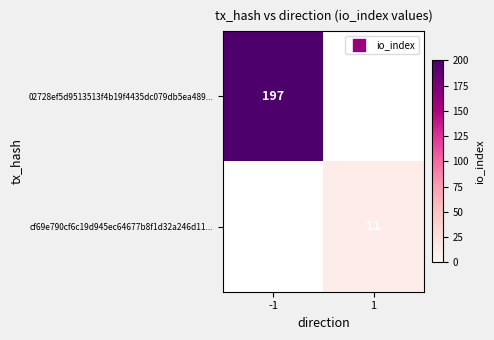

At how many categories does at least one series exceed 65?

1